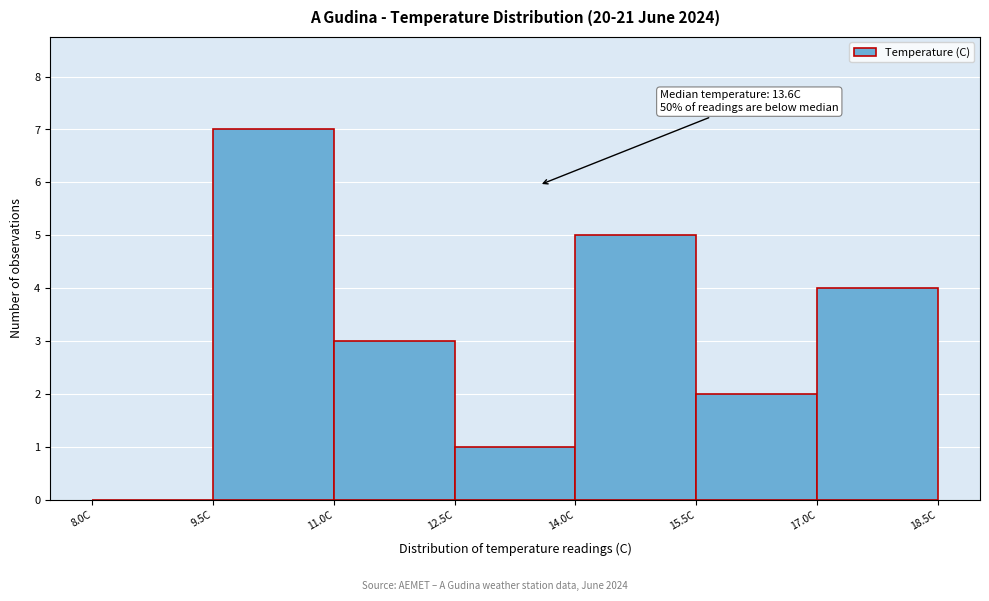

Which range on the x-axis has the tallest bar?

9.5 to 11.0